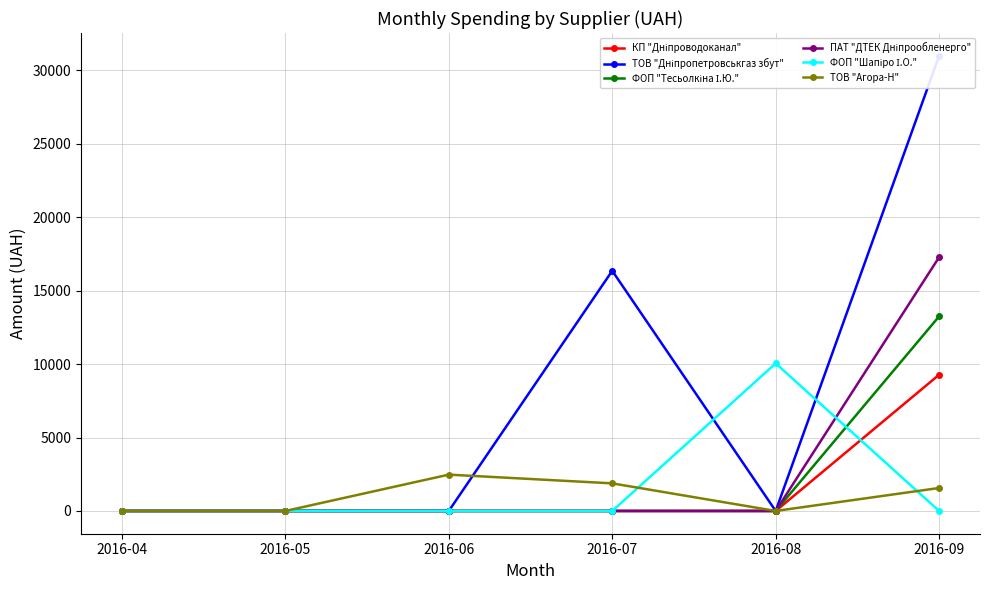

Which series has the largest total across all categories?

ТОВ "Дніпропетровськгаз збут"